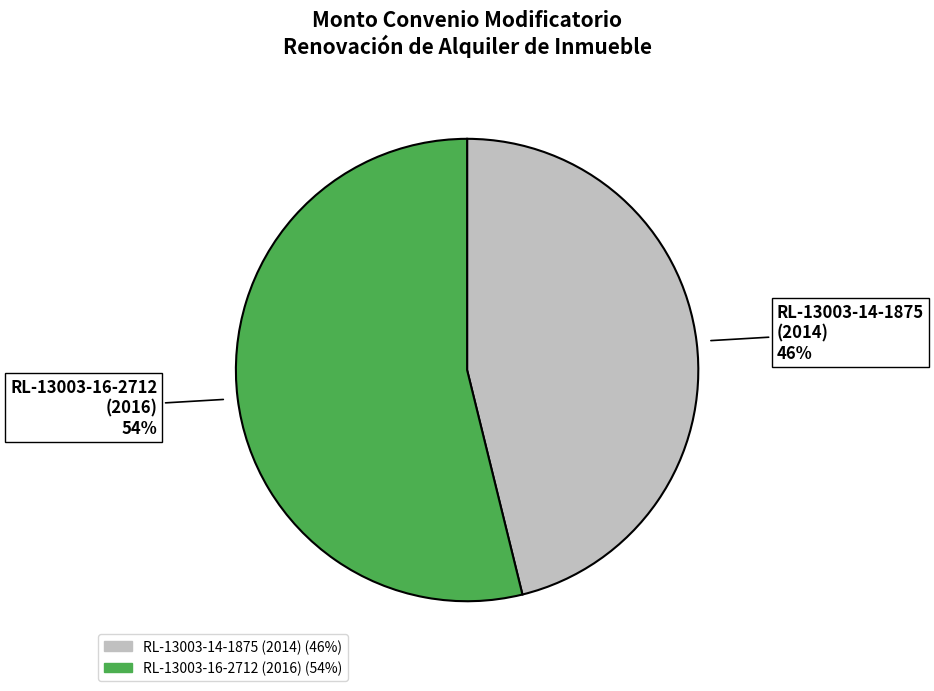

Rank the categories by value from highest to lowest.

RL-13003-16-2712 (2016), RL-13003-14-1875 (2014)